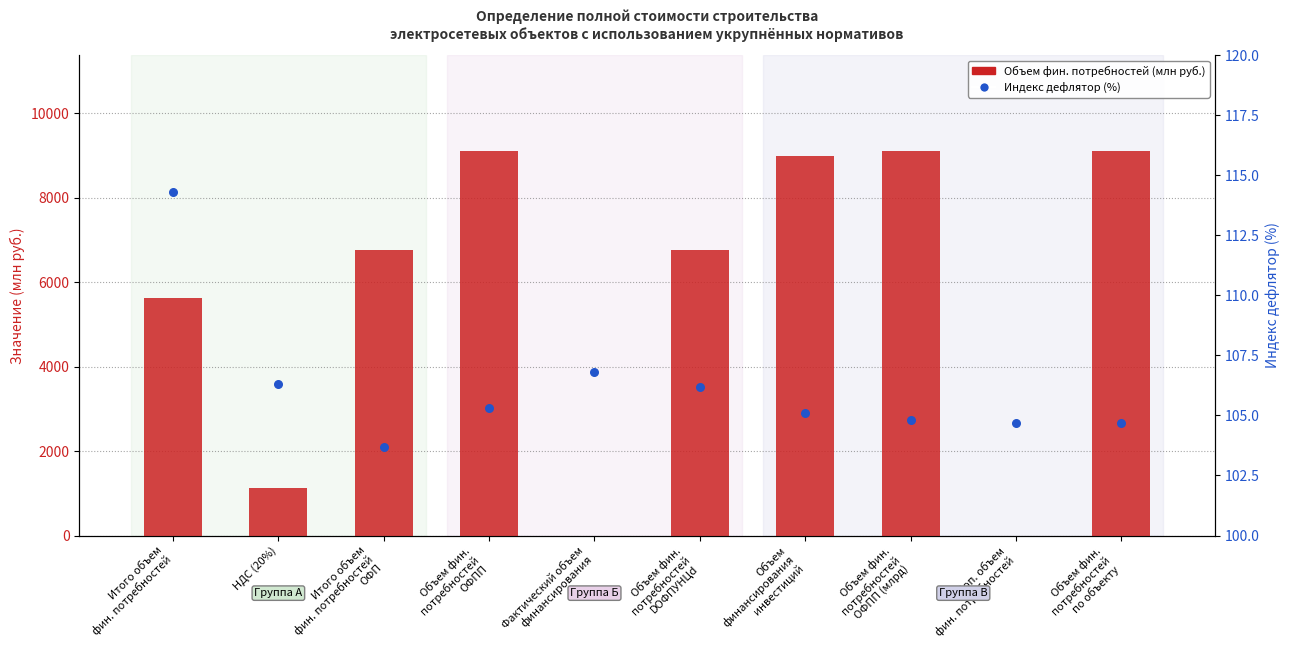

Which series has the largest total across all categories?

Объем финансовых потребностей (млн руб.)